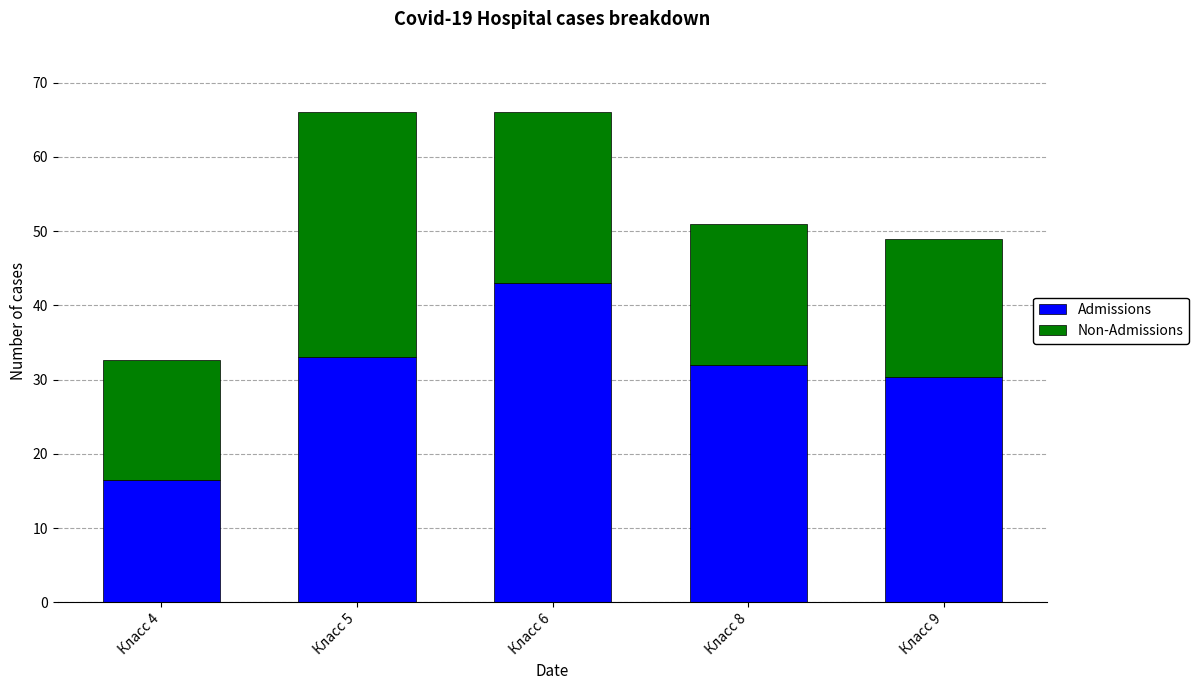

The Admissions series shows 43.0 at Класс 6. True or false?

True